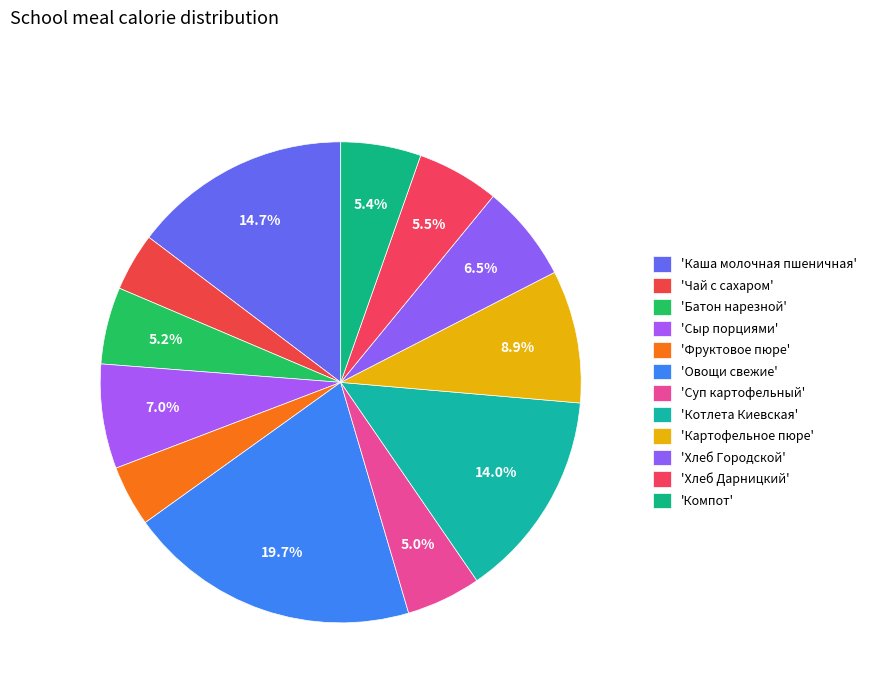

How many segments does this pie chart have?

12